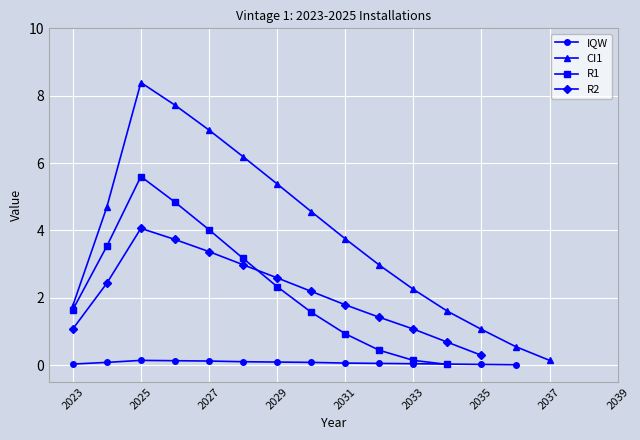

What is the sum of the R2 values at 2027 and 2028?

6.3